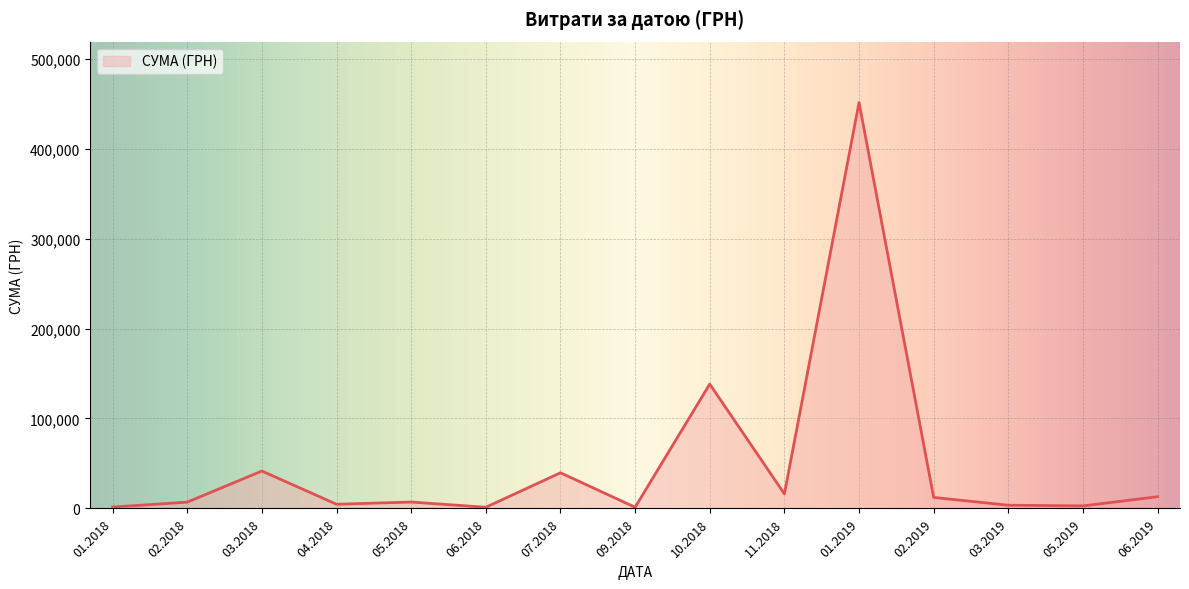

Between 11.2018 and 10.2018, which is larger?

10.2018